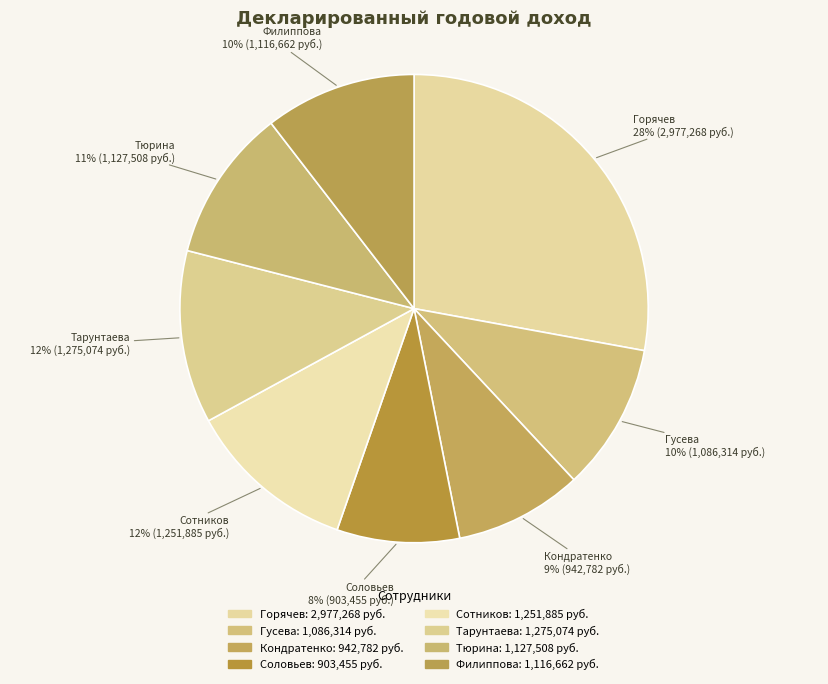

Is there a majority slice in this chart?

No